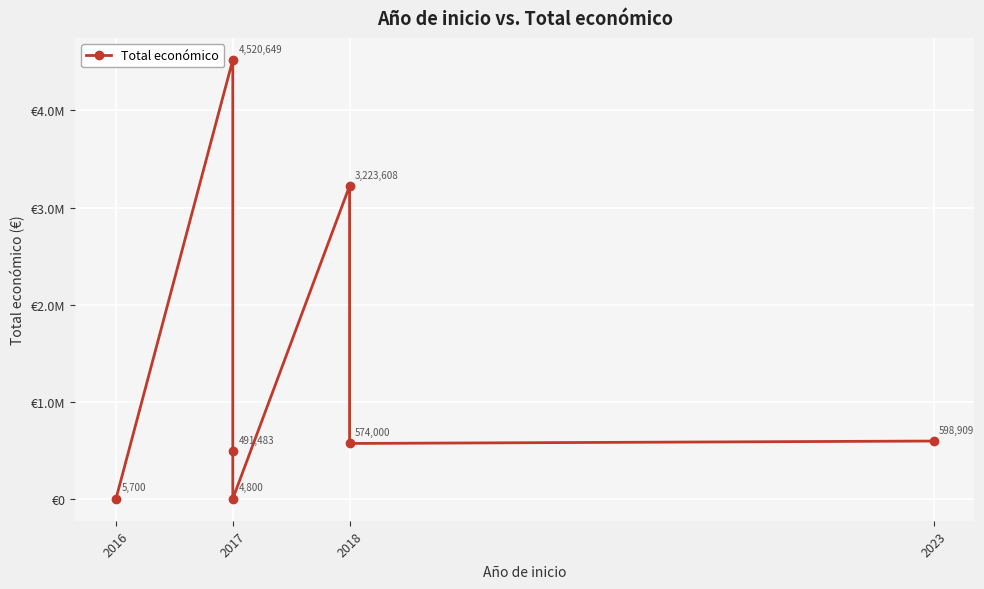

True or false: there are more than 0 points higher than both neighbors.

True